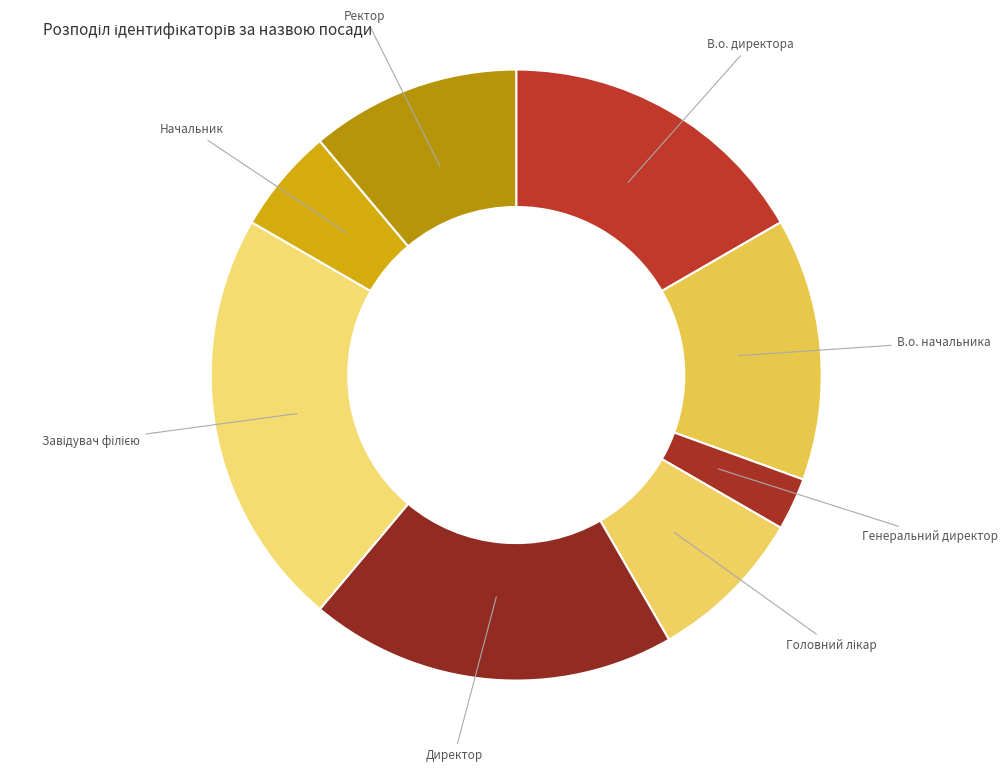

Does В.о. начальника account for over 50% of the chart?

No